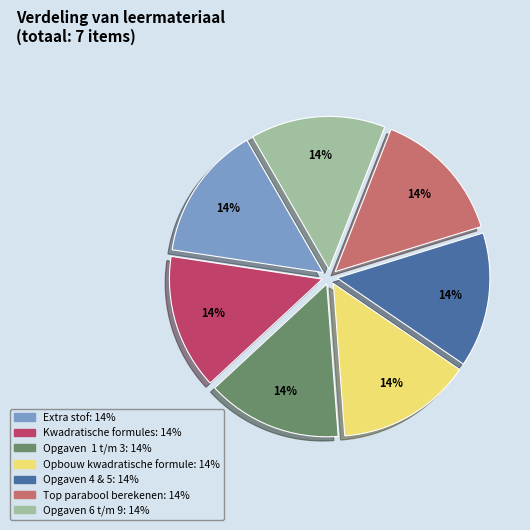

Do Kwadratische formules and Opgaven 6 t/m 9 together represent more than half of the pie?

No